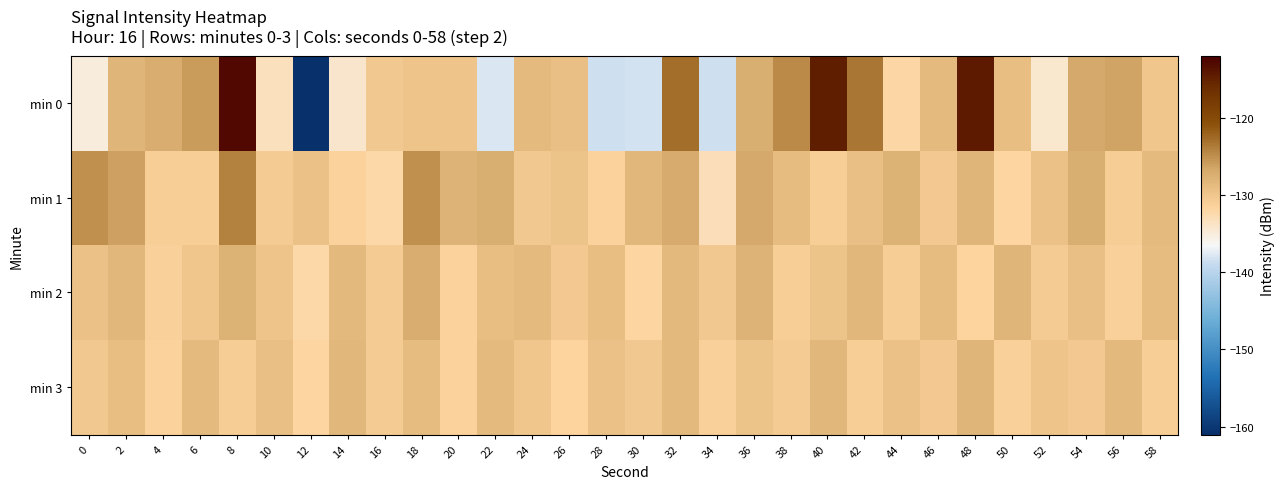

Which series changed the most between 40 and 42?

min 0